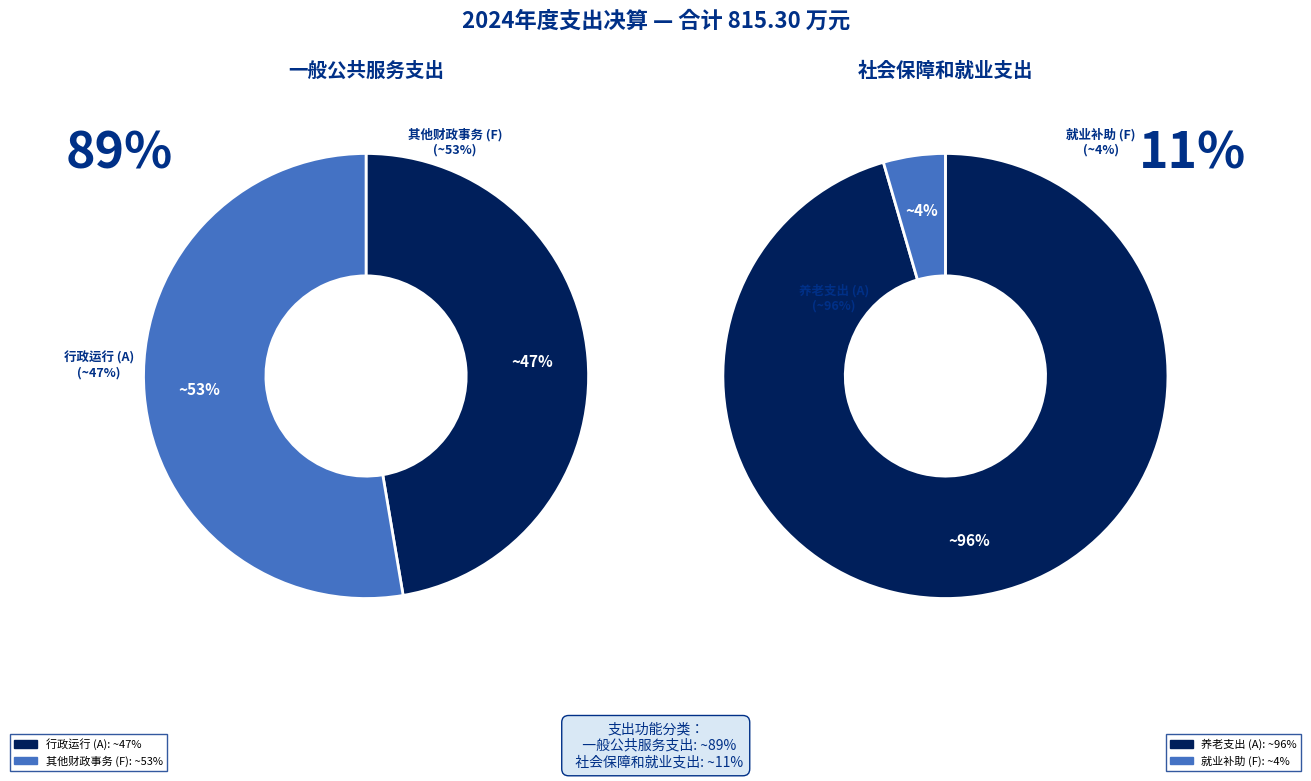

To the nearest percent, what portion does 一般公共服务支出 (201) represent?

89%